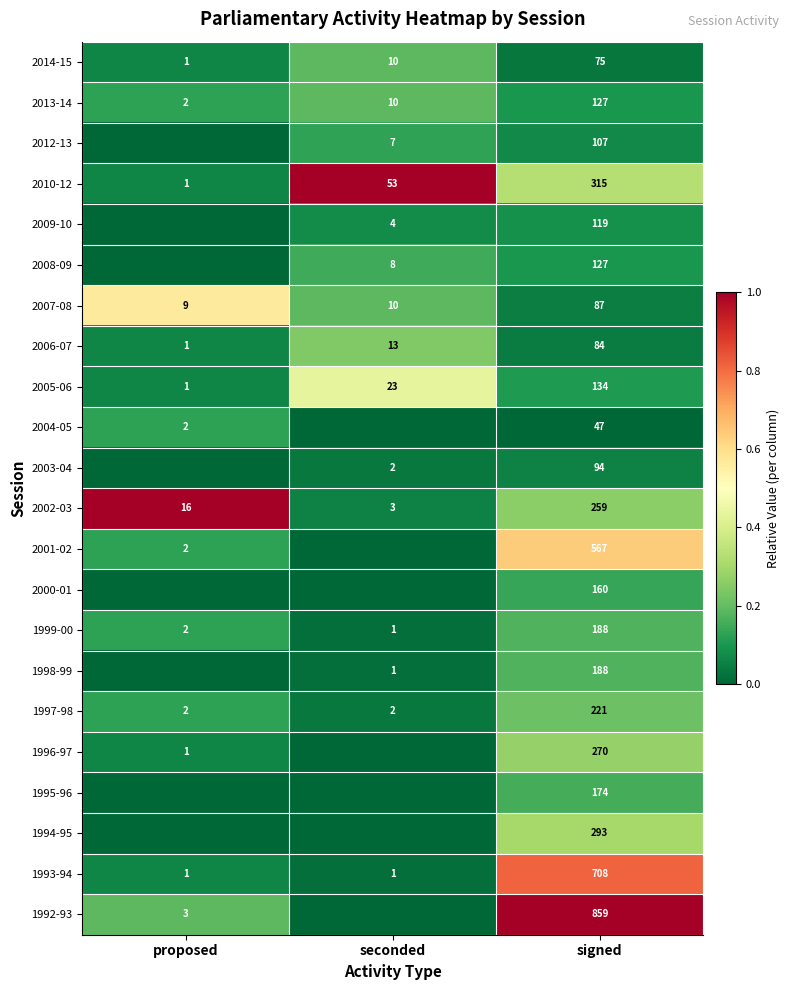

What is the total value across all series at signed?

5203